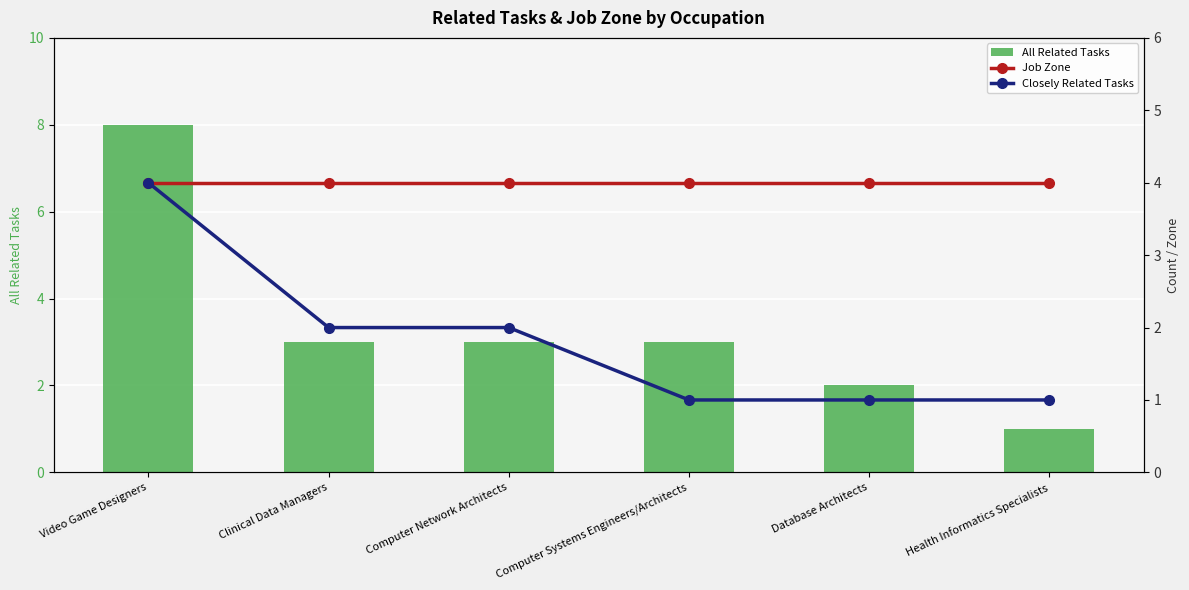

What is the sum of the All Related Tasks values at Computer Systems Engineers/Architects and Clinical Data Managers?

6